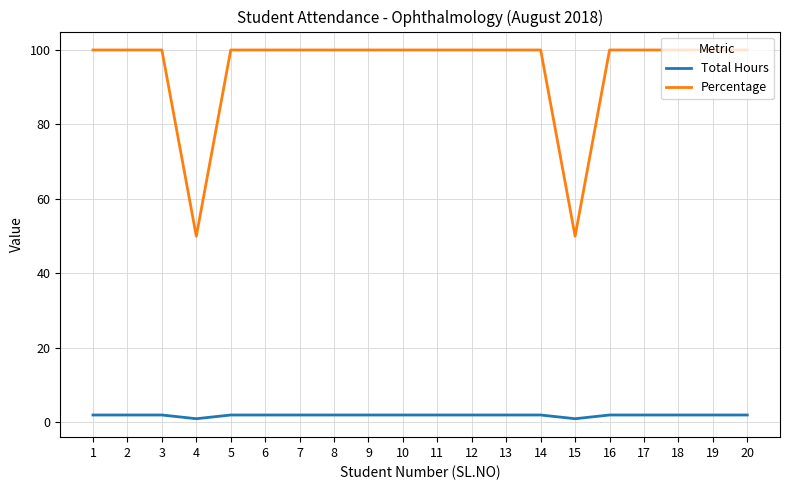

What is the difference between the maximum and minimum values in the Percentage series?

50